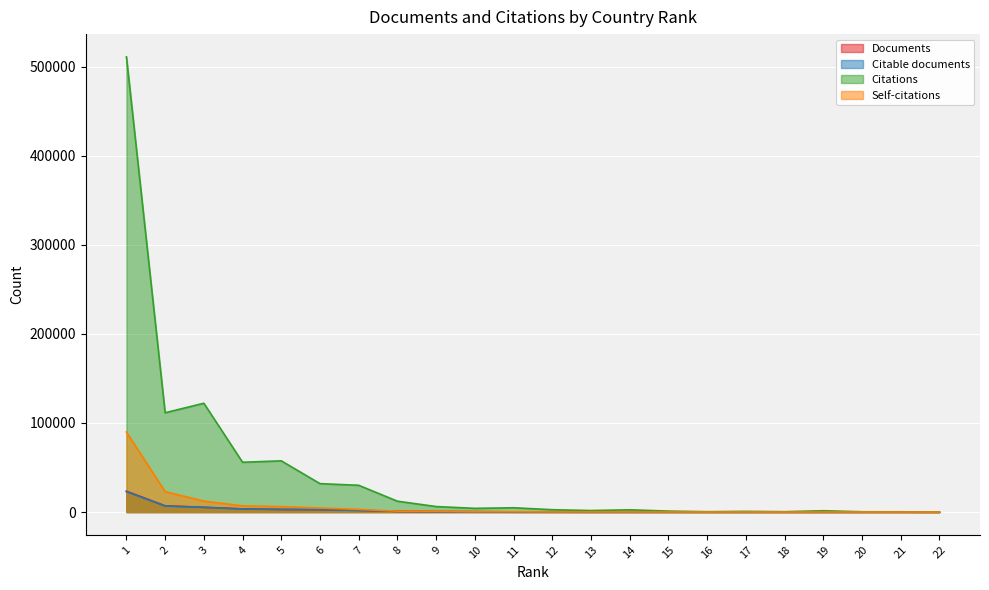

What is the total value across all series at 17?

874